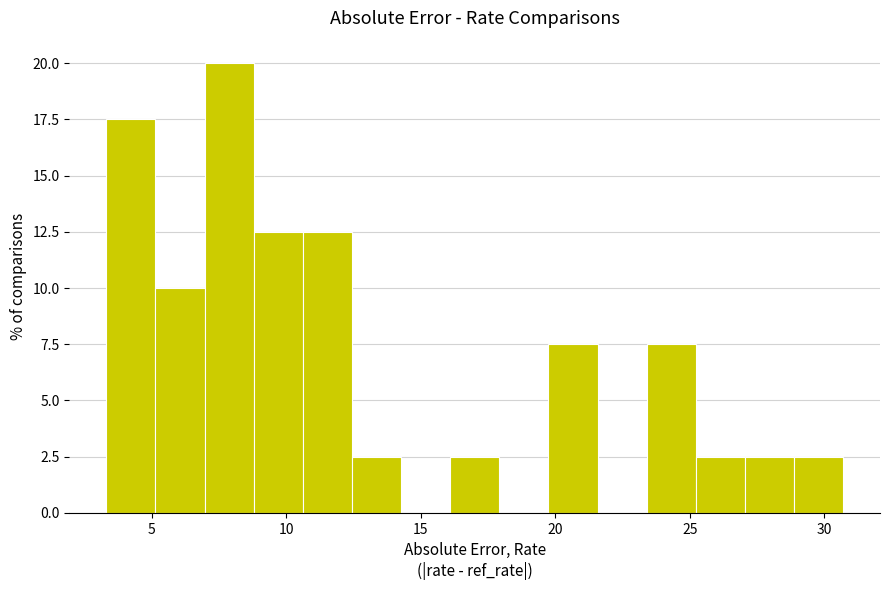

Around what value on the x-axis is the tallest bar? Give the approximate position of its centre, as read against the axis.

8.0